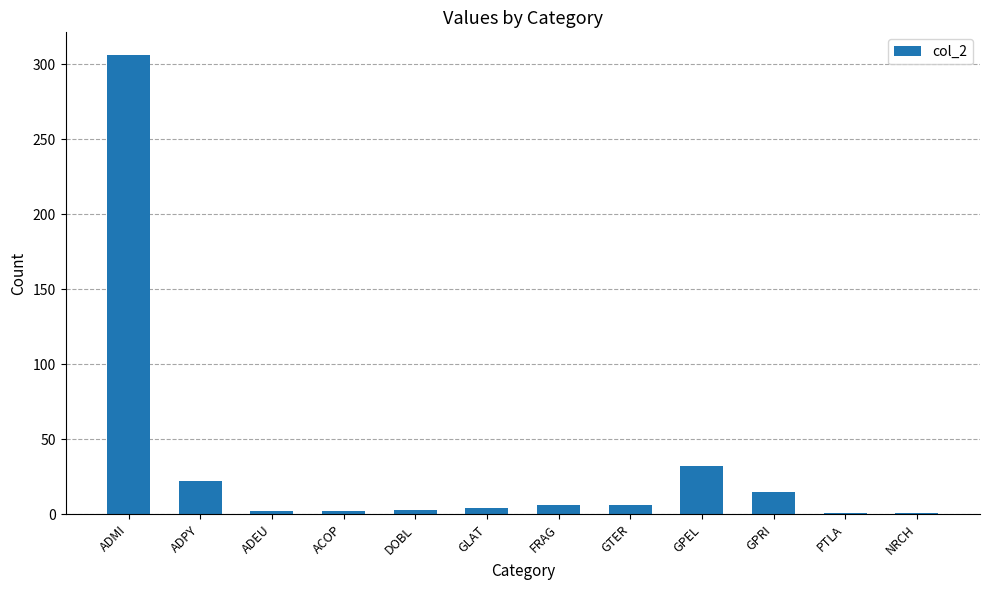

What is the greatest value displayed?

306